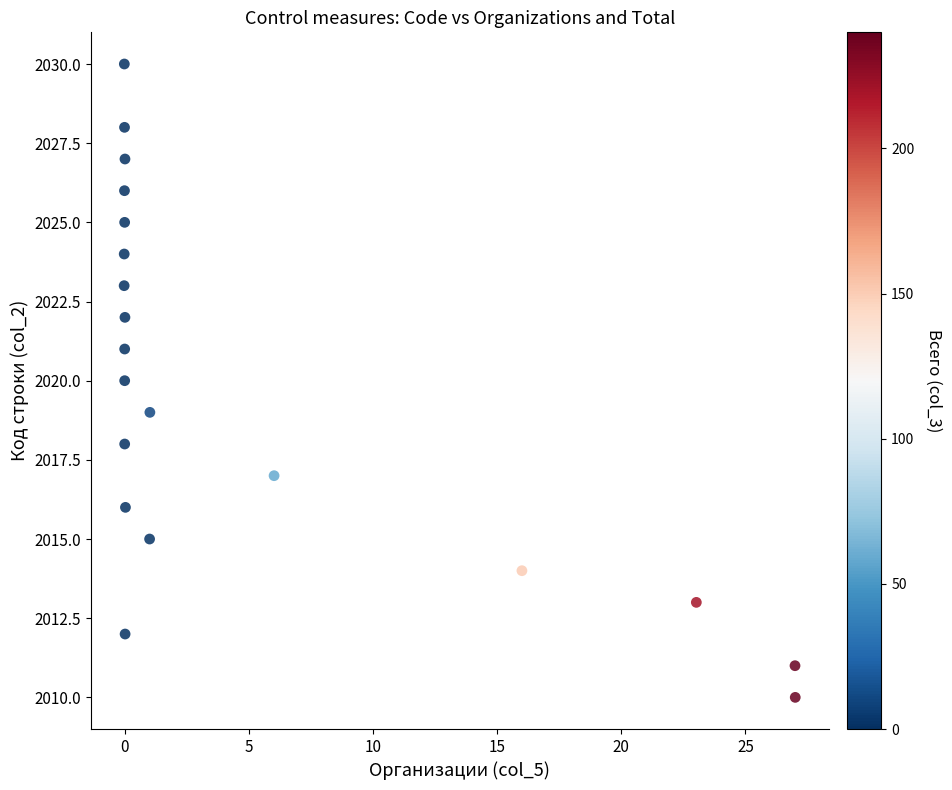

What is the range of Y values (max minus min)?

20